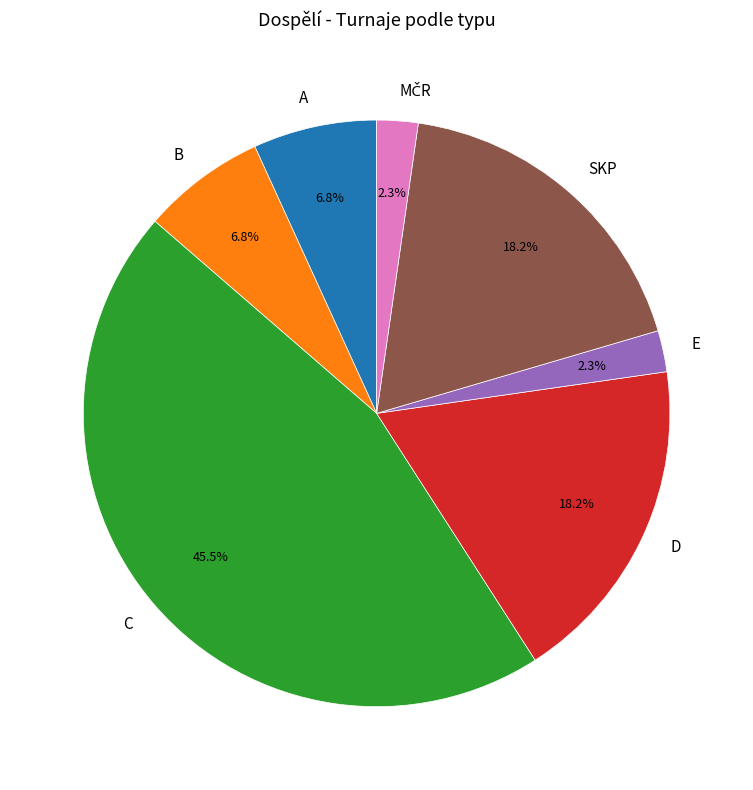

The D slice represents 18% of the pie. True or false?

True